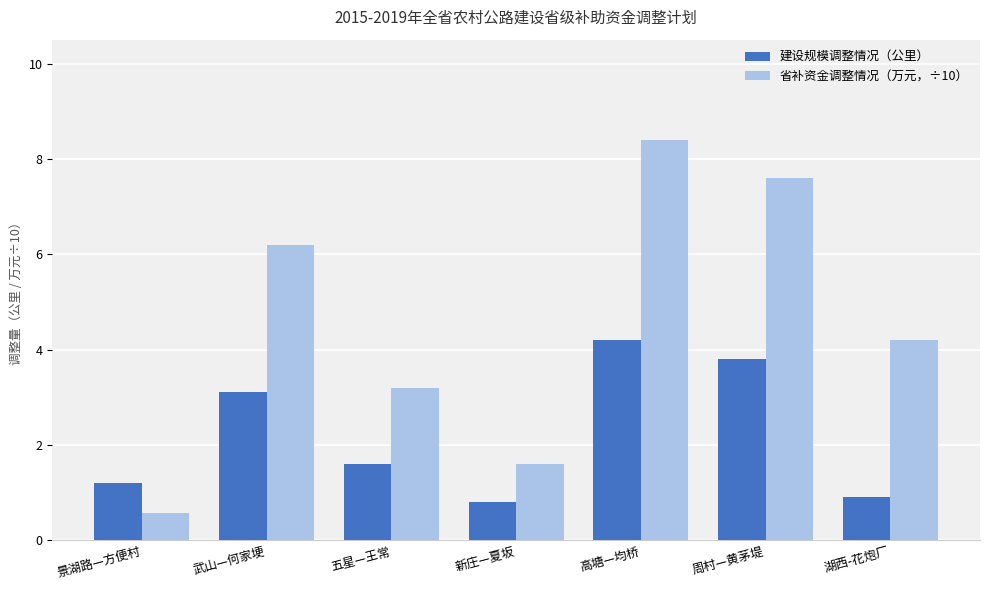

List the labels in order of 省补资金调整情况（万元，÷10） value, largest first.

高塘—均桥, 周村—黄茅堤, 武山—何家埂, 湖西-花炮厂, 五星—王常, 新庄—夏坂, 景湖路—方便村